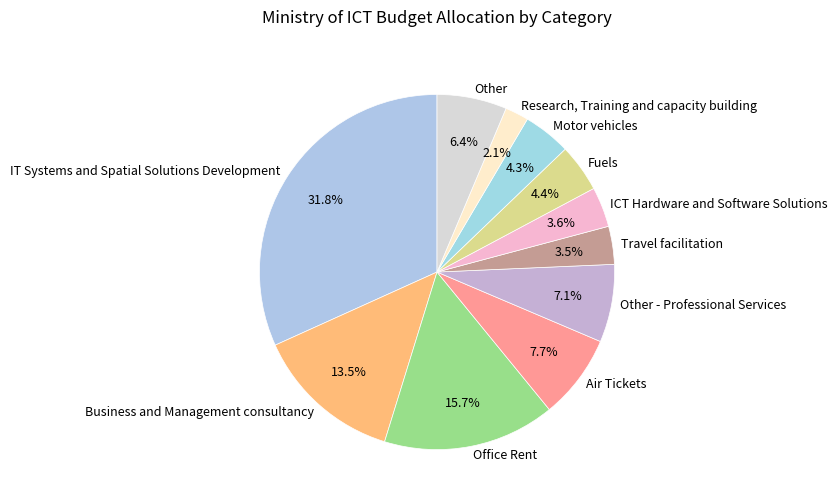

To the nearest percent, what is the average slice percentage?

9%